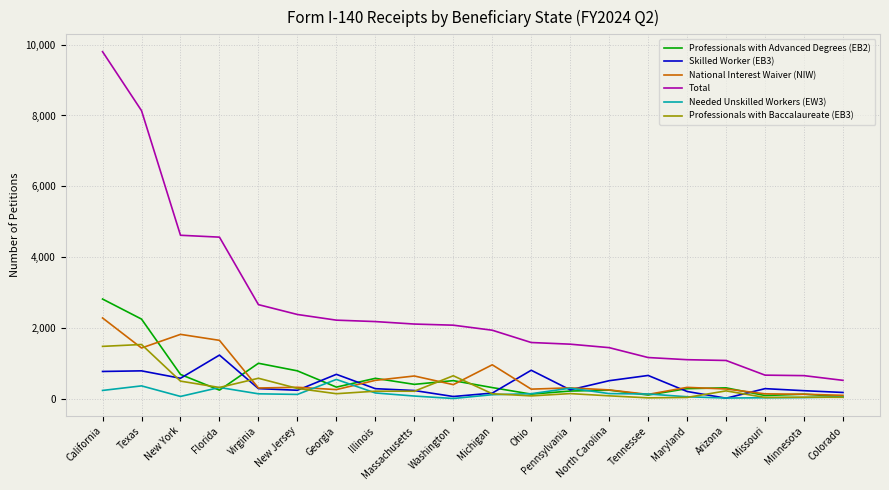

At which label is Professionals with Advanced Degrees (EB2) closest to 1441?

Virginia